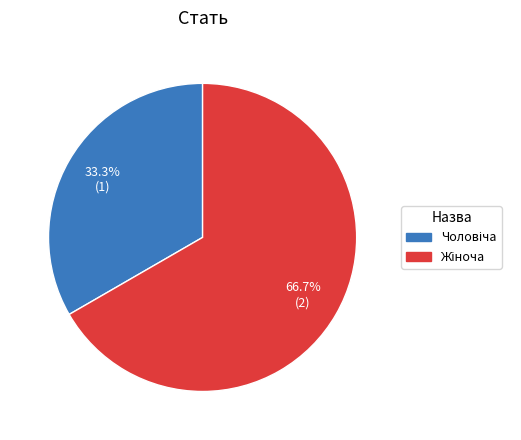

Is there a majority slice in this chart?

Yes